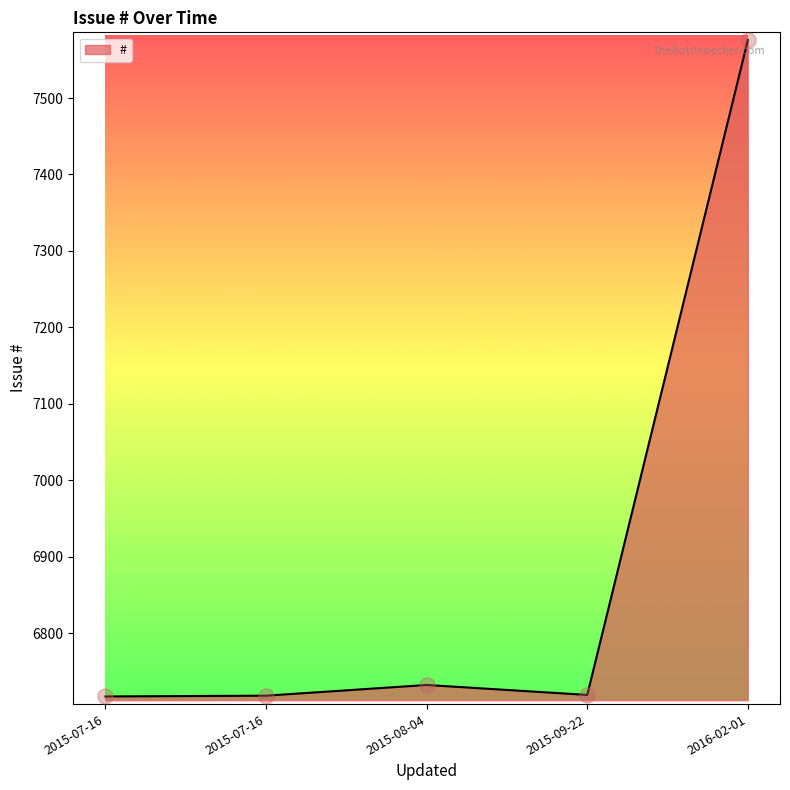

How many lines are shown in the chart?

1